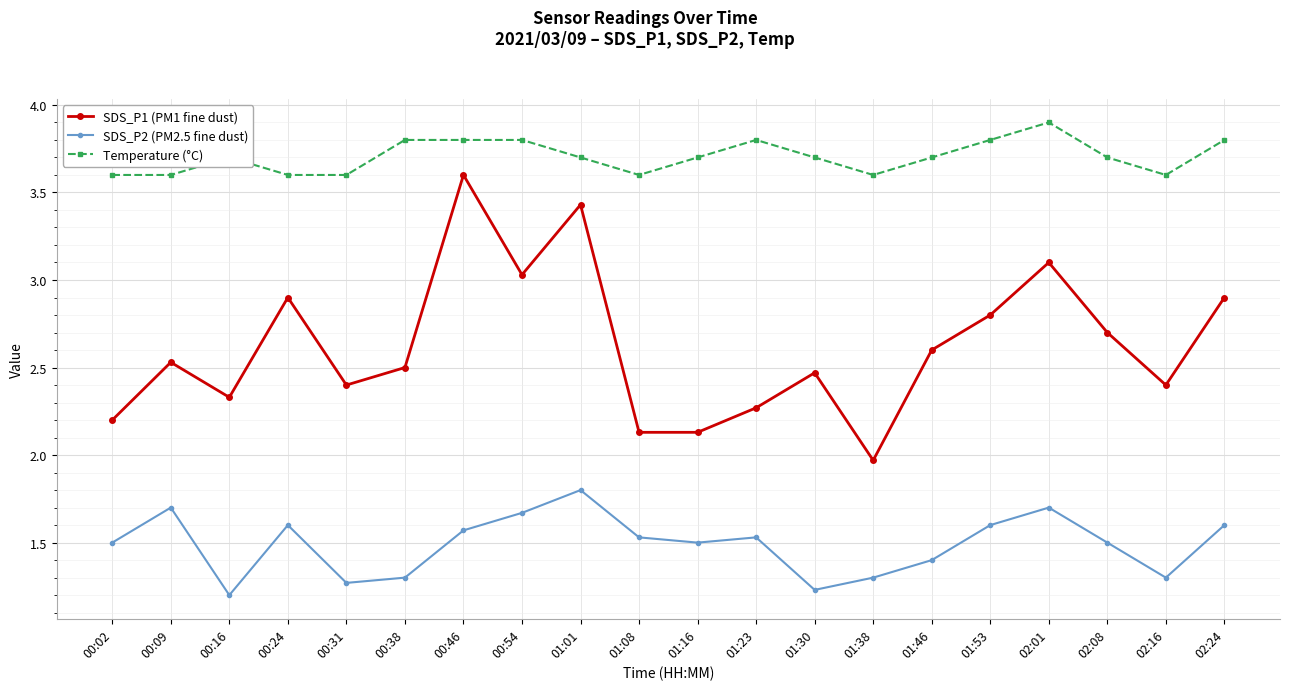

What position from the left is 01:46?

15